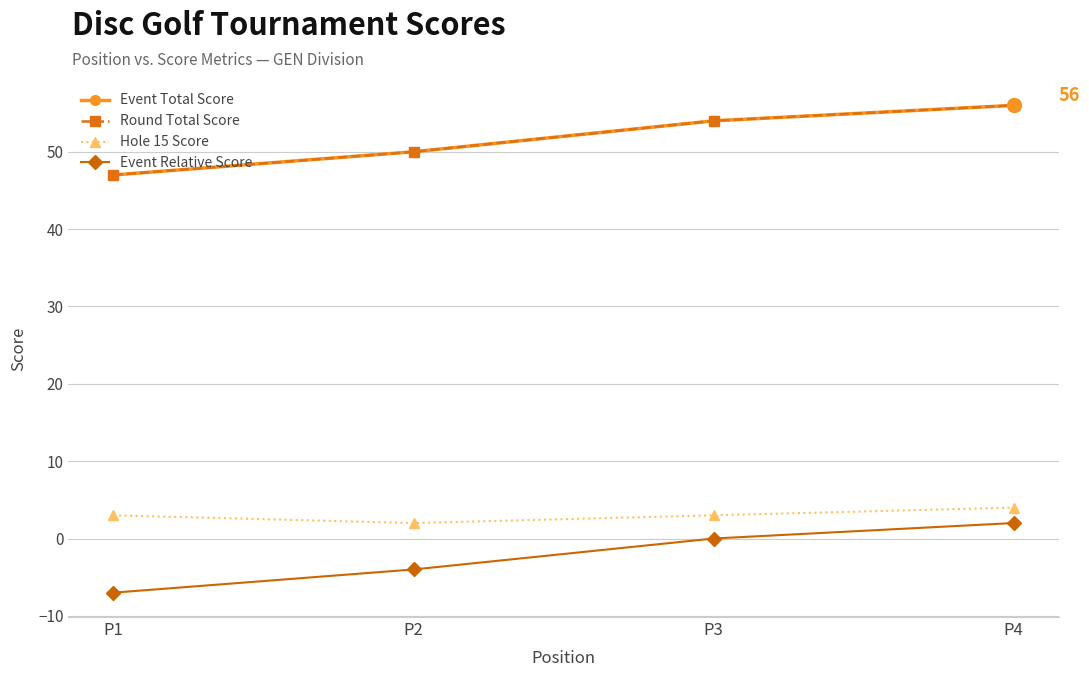

The value of Round Total Score at P2 is 83. True or false?

False